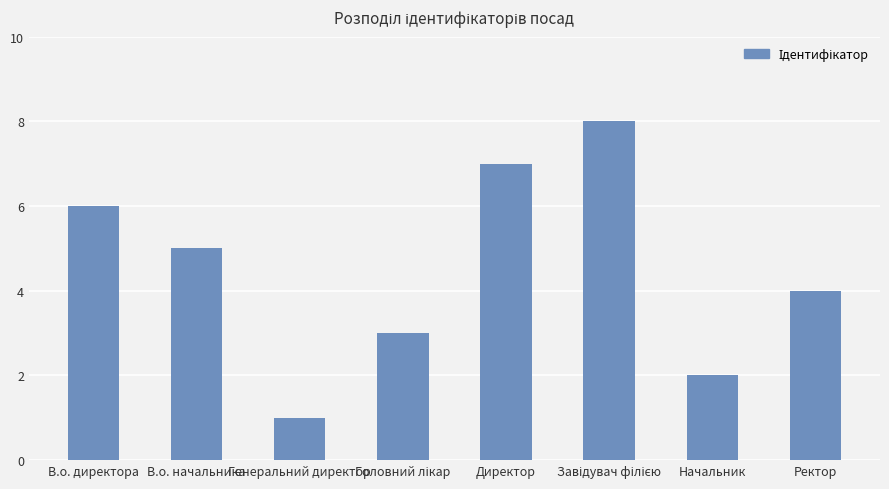

What is the smallest value displayed?

1